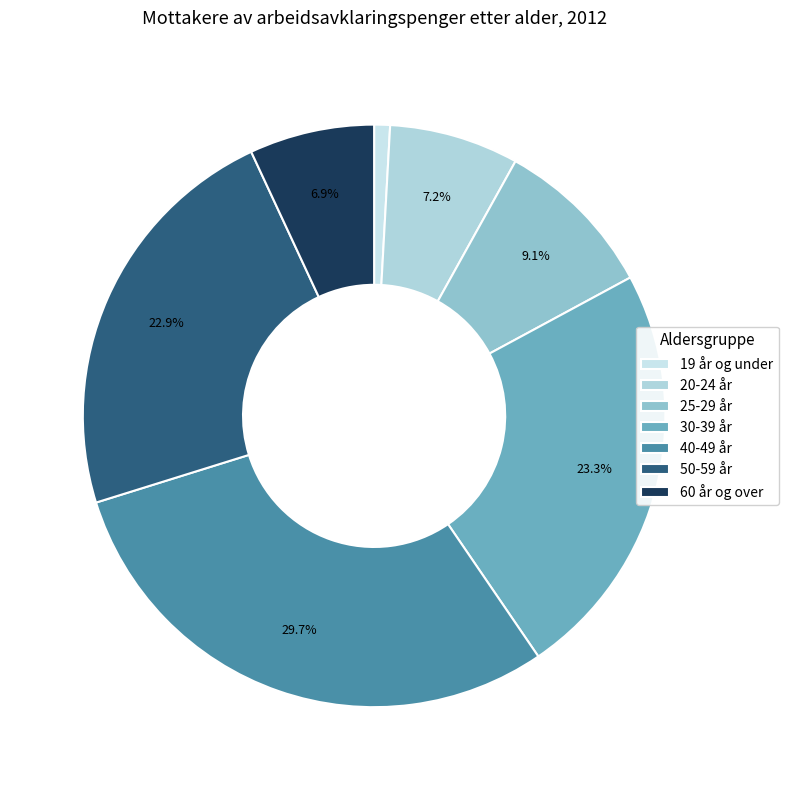

To the nearest percent, what is the difference between the largest and smallest slice percentages?

29%